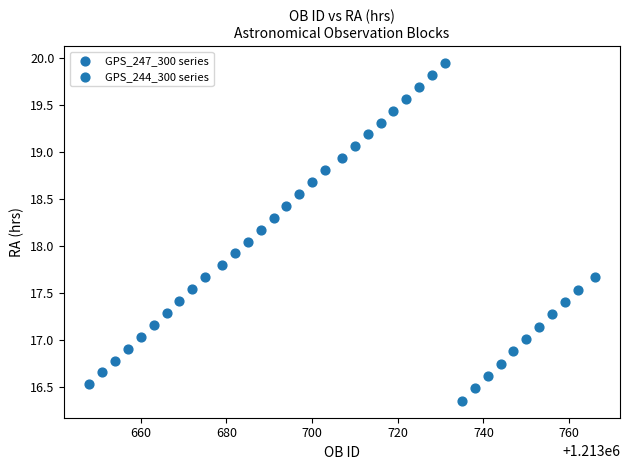

Which series has the widest spread of Y values?

GPS_244_300 series